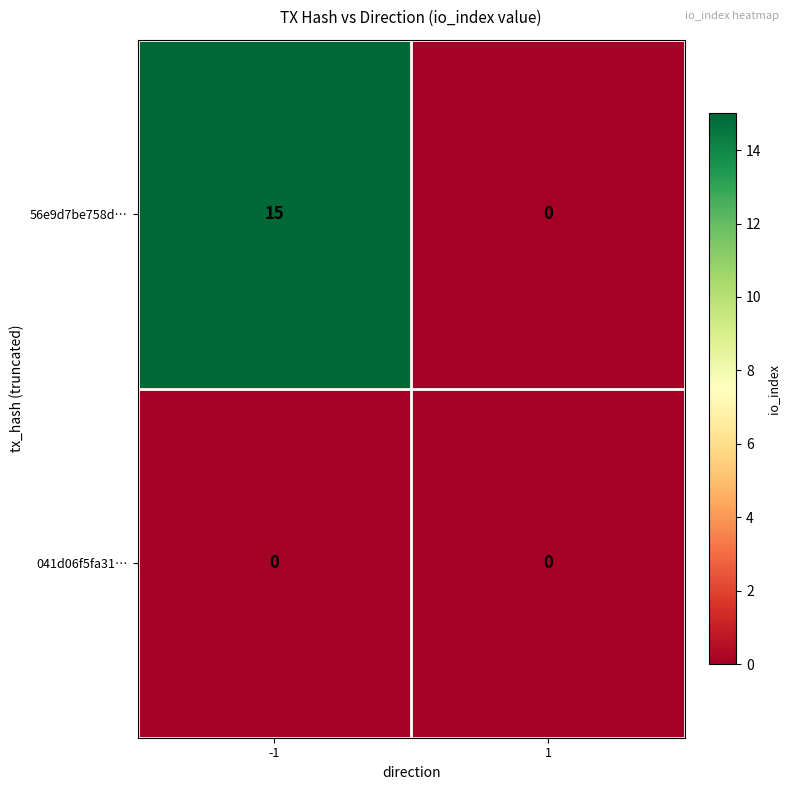

Which series has the largest range (max minus min)?

56e9d7be758d…